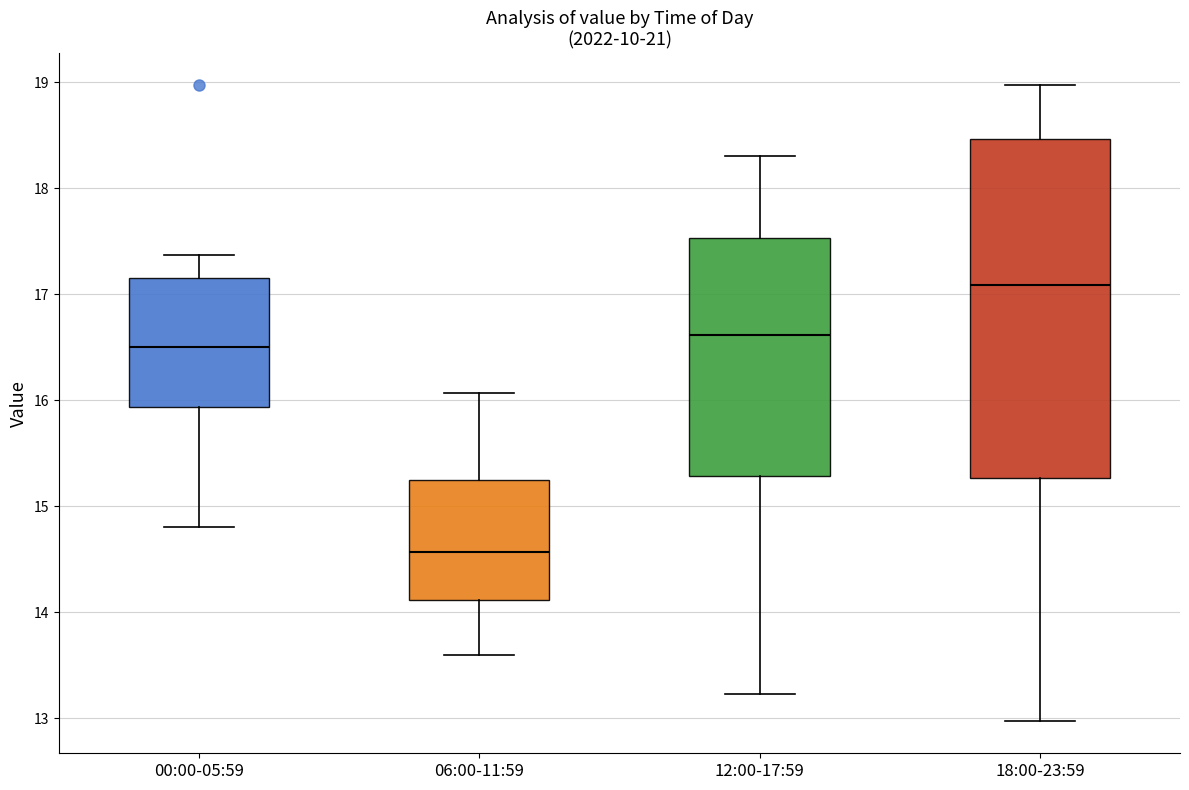

Reading left to right, read every box against the y-axis: the position of its median line, the range the box covers, and the ends of its whiskers. The values are not printed on the chart, so give them approximately, as read against the axis.

00:00-05:59: median 16.5, box 15.9 to 17.1, whiskers 14.8 to 17.4
06:00-11:59: median 14.6, box 14.1 to 15.2, whiskers 13.6 to 16.1
12:00-17:59: median 16.6, box 15.3 to 17.5, whiskers 13.2 to 18.3
18:00-23:59: median 17.1, box 15.3 to 18.5, whiskers 13.0 to 19.0